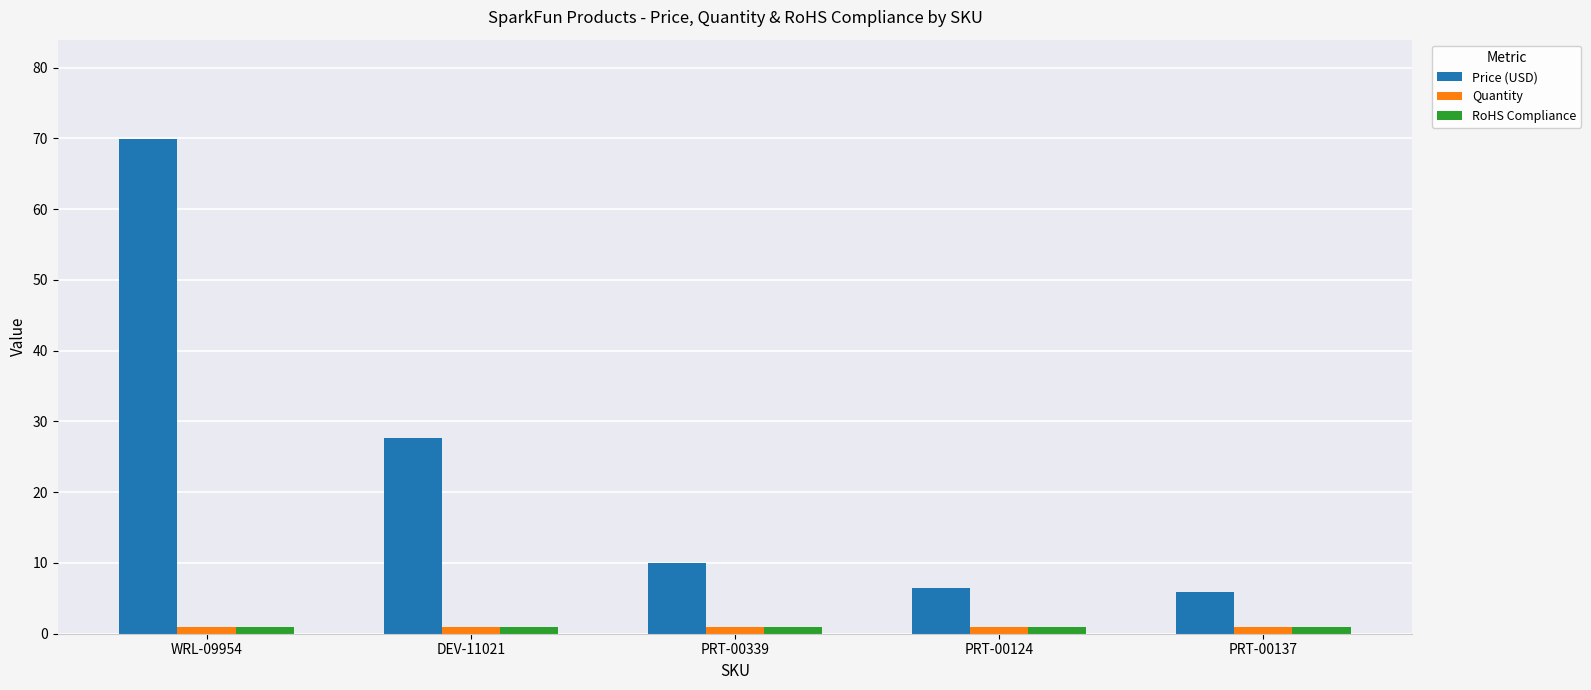

What is the total value across all series at PRT-00137?

8.0